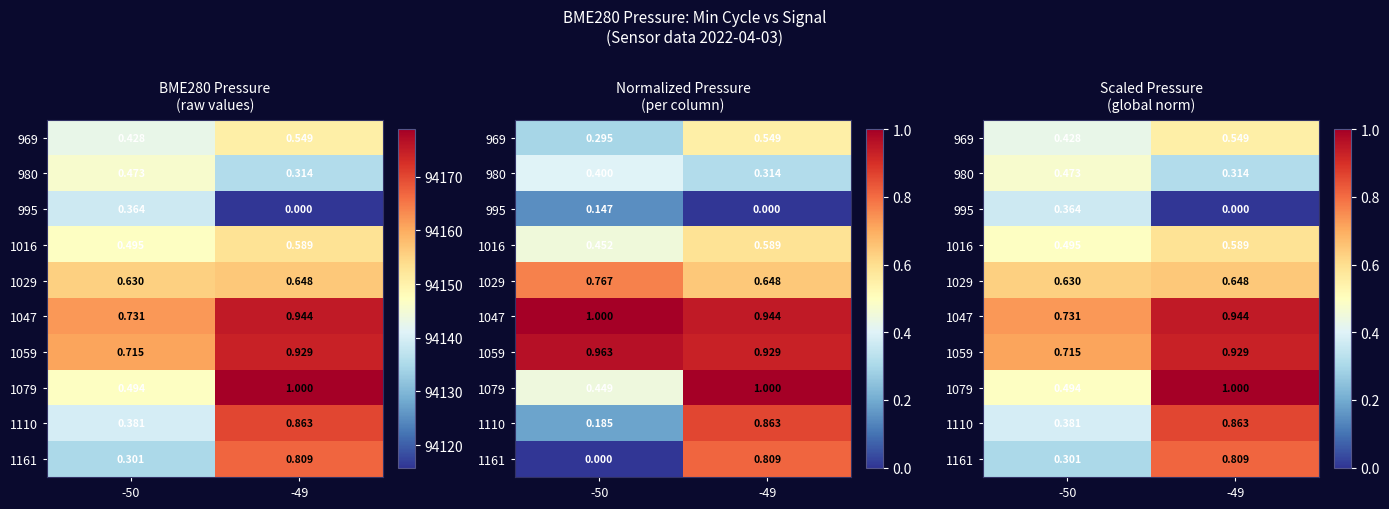

Which category has the lowest value in the 1029 series?

-50